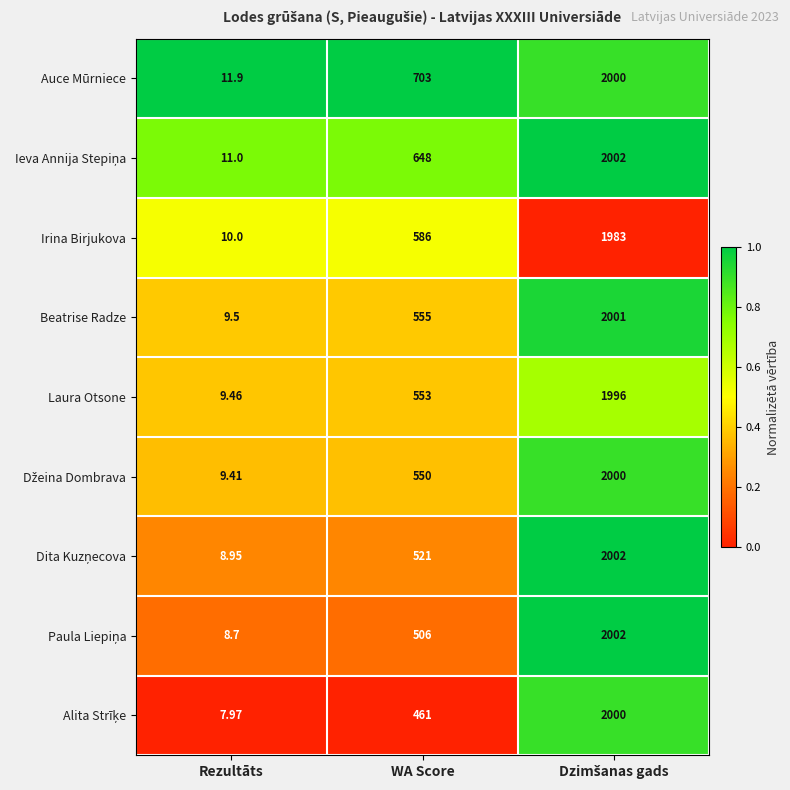

How many series are shown in this chart?

9